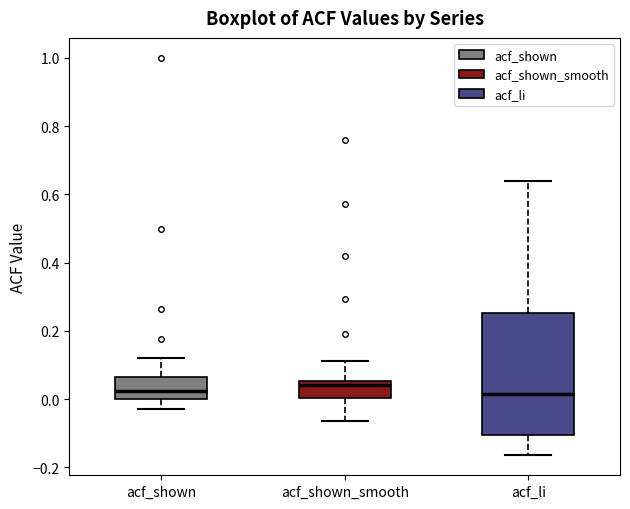

Reading left to right, read every box against the y-axis: the position of its median line, the range the box covers, and the ends of its whiskers. The values are not printed on the chart, so give them approximately, as read against the axis.

acf_shown: median 0.02, box 0.00 to 0.06, whiskers -0.02 to 0.12
acf_shown_smooth: median 0.04, box 0.00 to 0.06, whiskers -0.06 to 0.12
acf_li: median 0.02, box -0.10 to 0.26, whiskers -0.16 to 0.64